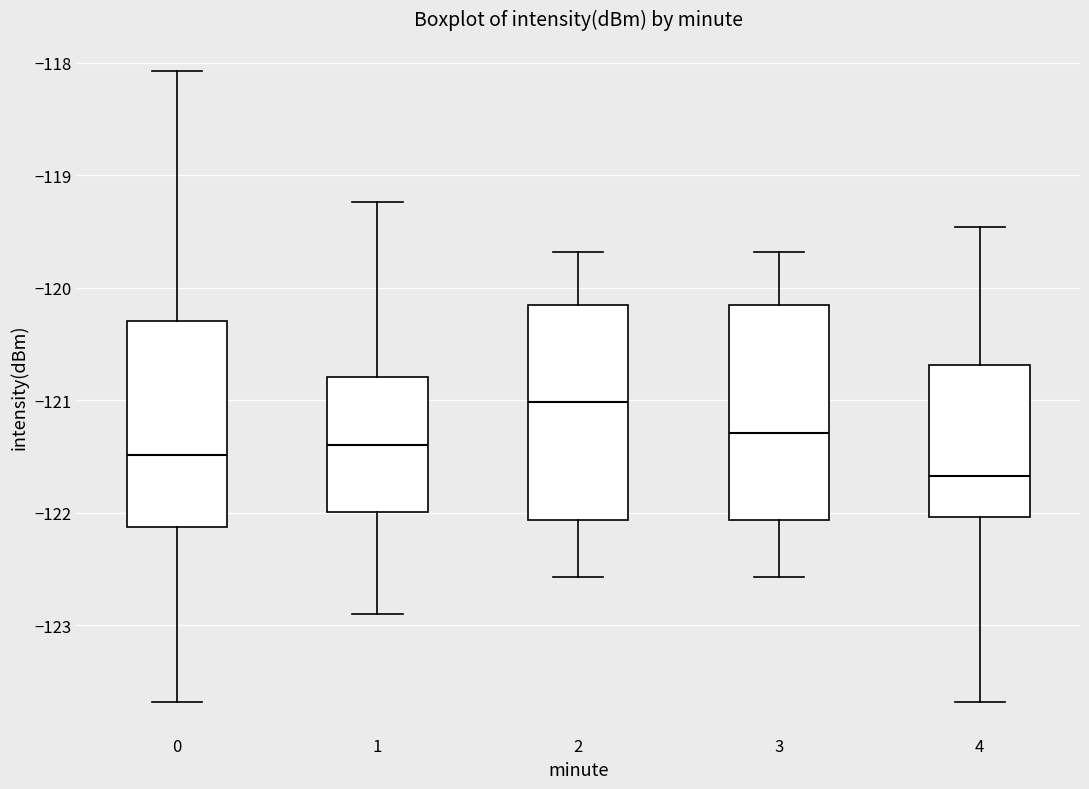

Which box's median line is the lowest?

4